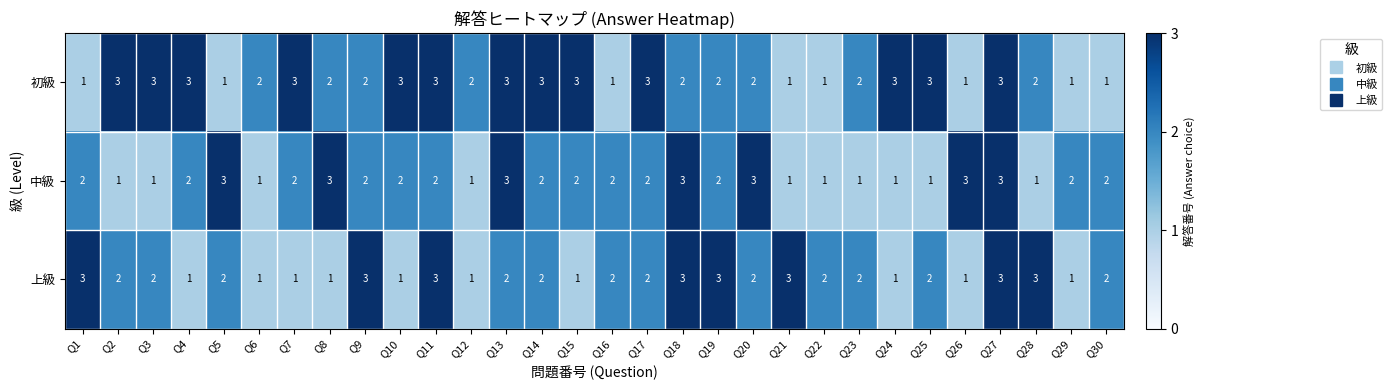

What is the highest value of the 上級 series?

3